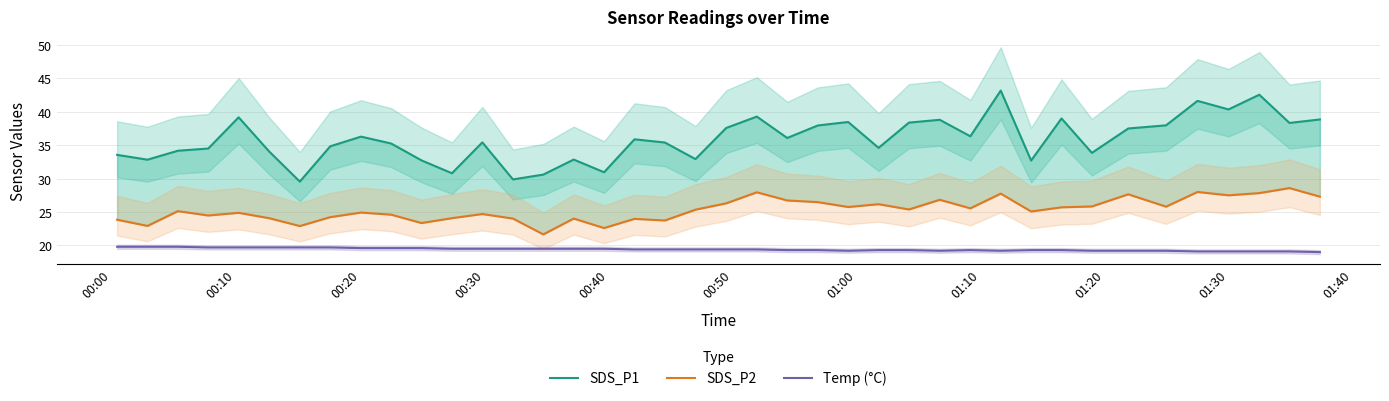

True or false: Temp (°C) and SDS_P2 cross at least once.

False